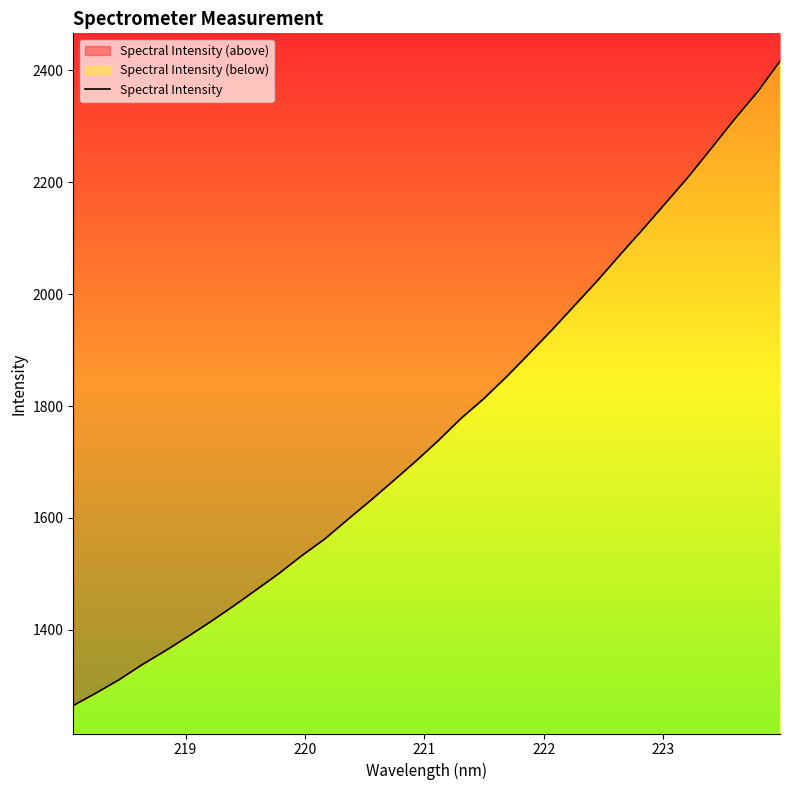

What is the minimum value shown in the chart?

1264.5